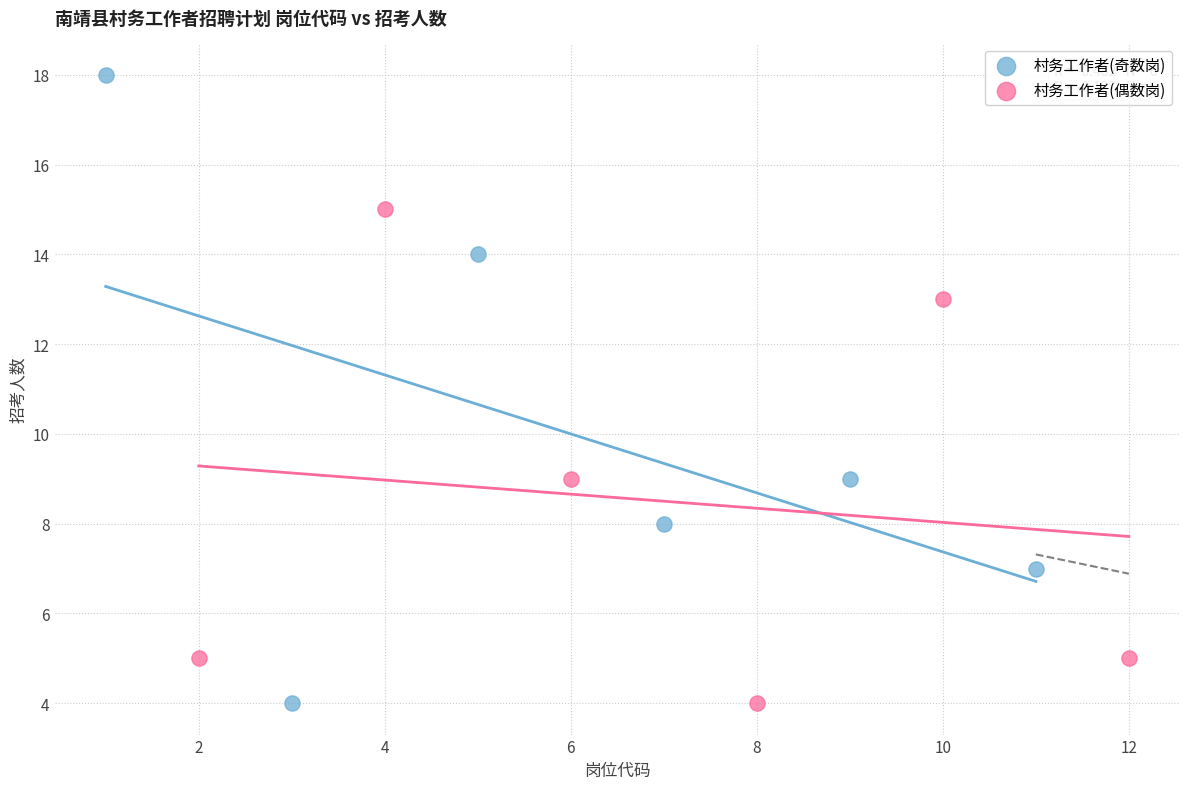

Which series has the largest Y range (max minus min)?

村务工作者(奇数岗)